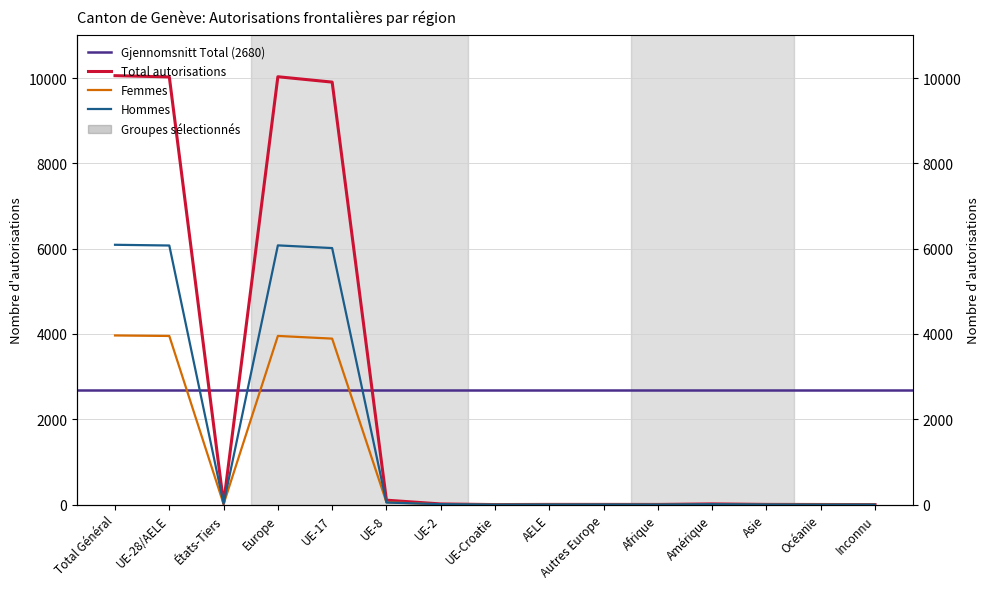

What is the difference between the highest and lowest values at UE-8?

55